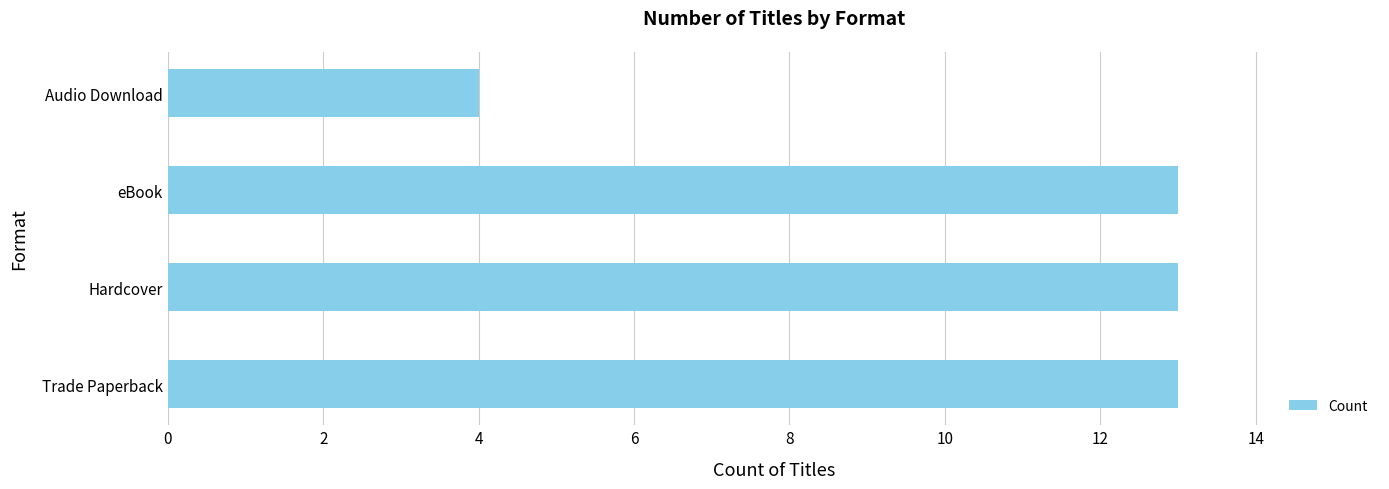

True or false: the data shows 13 at Trade Paperback.

True